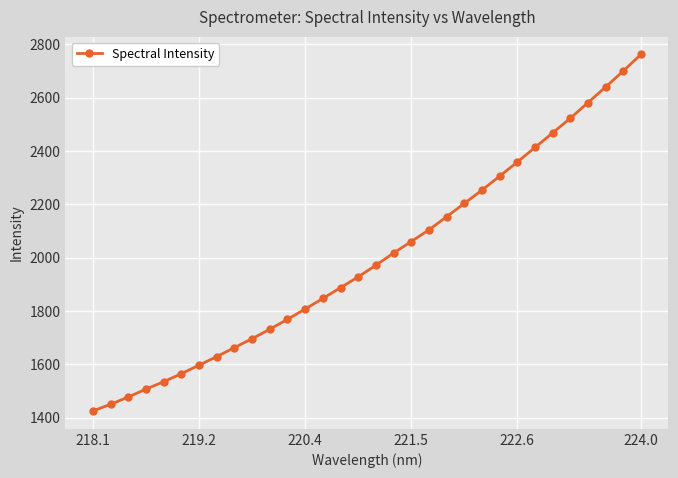

What is the value of the 6th point from the left?

1564.8